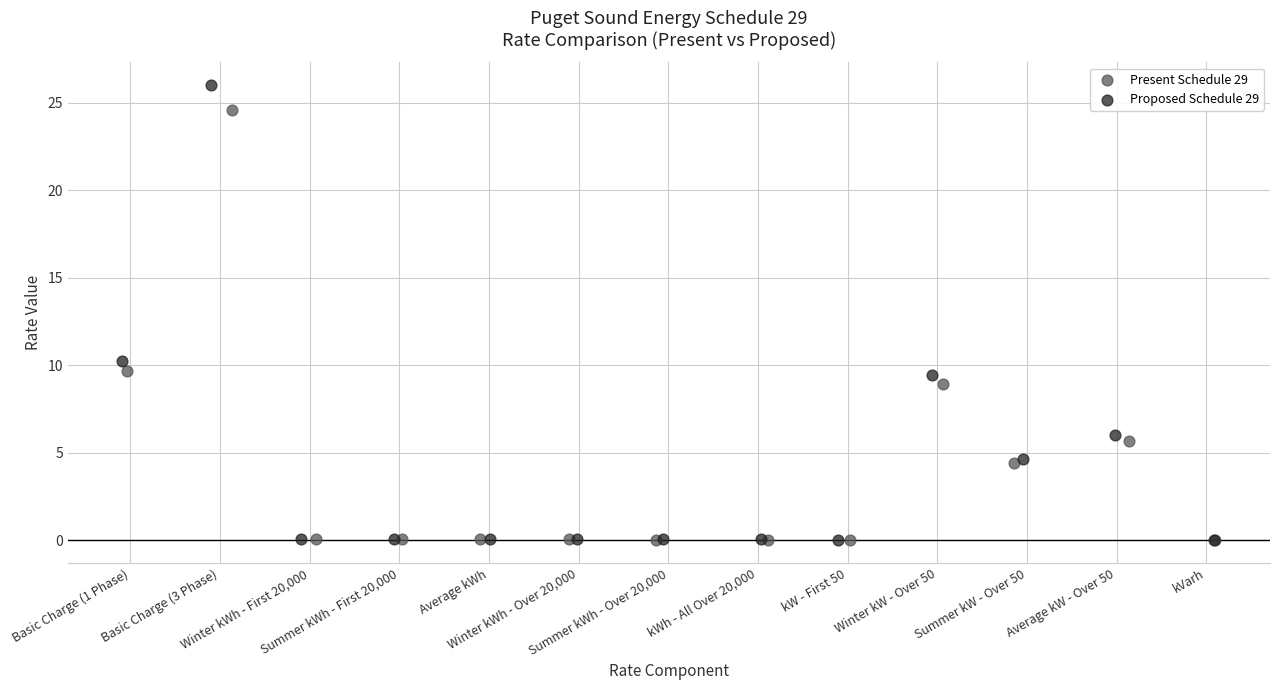

What are all the series names shown in the legend?

Present Schedule 29, Proposed Schedule 29